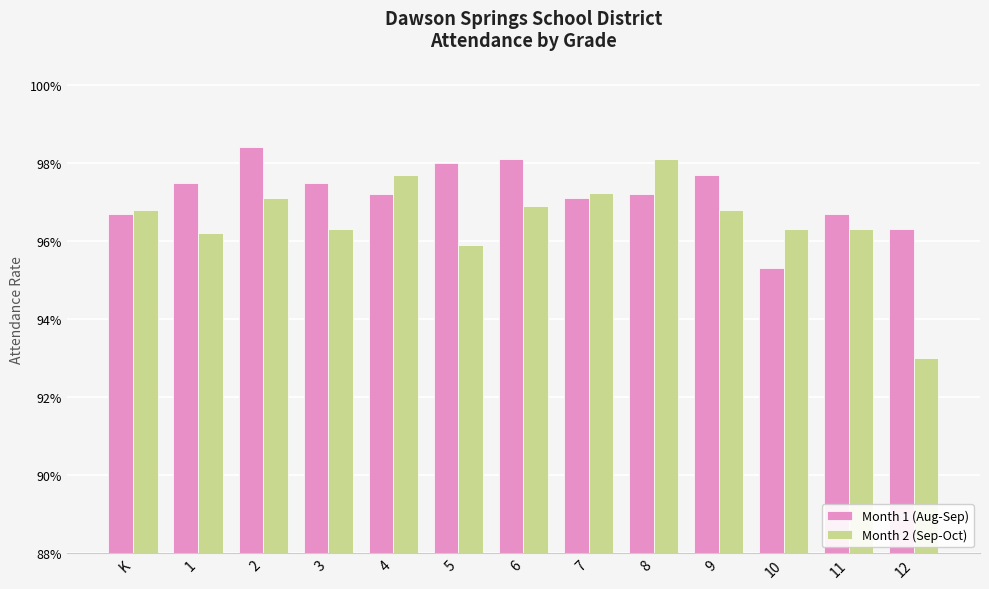

Reading left to right, transcribe all the data shown in this chart.

Month 1 (Aug-Sep): K=1.0	1=1.0	2=1.0	3=1.0	4=1.0	5=1.0	6=1.0	7=1.0	8=1.0	9=1.0	10=1.0	11=1.0	12=1.0
Month 2 (Sep-Oct): K=1.0	1=1.0	2=1.0	3=1.0	4=1.0	5=1.0	6=1.0	7=1.0	8=1.0	9=1.0	10=1.0	11=1.0	12=0.9